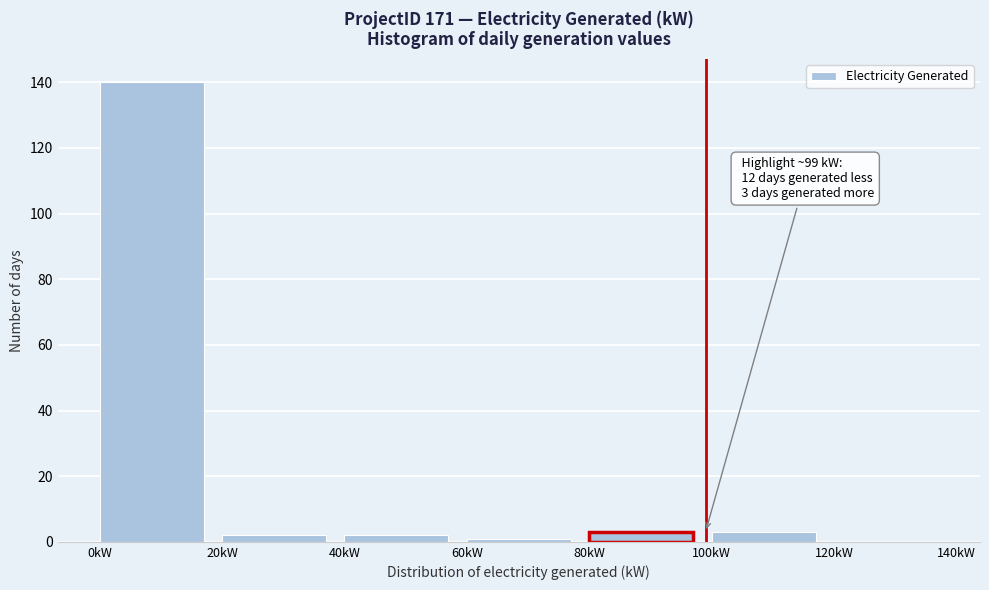

Over which range of the x-axis is the bar tallest?

0 to 20